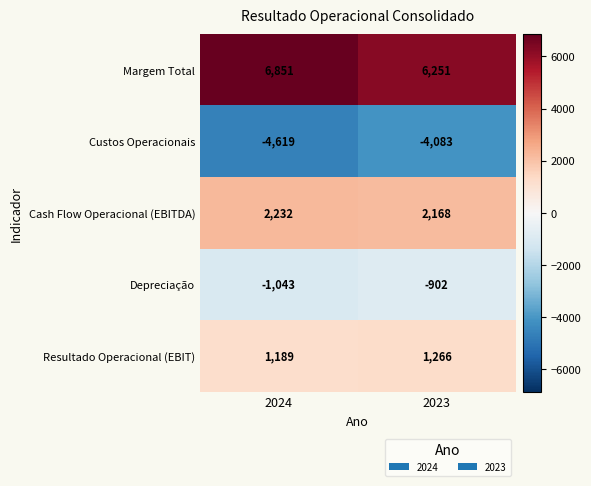

What is the spread (max minus min) of values at 2023?

10334